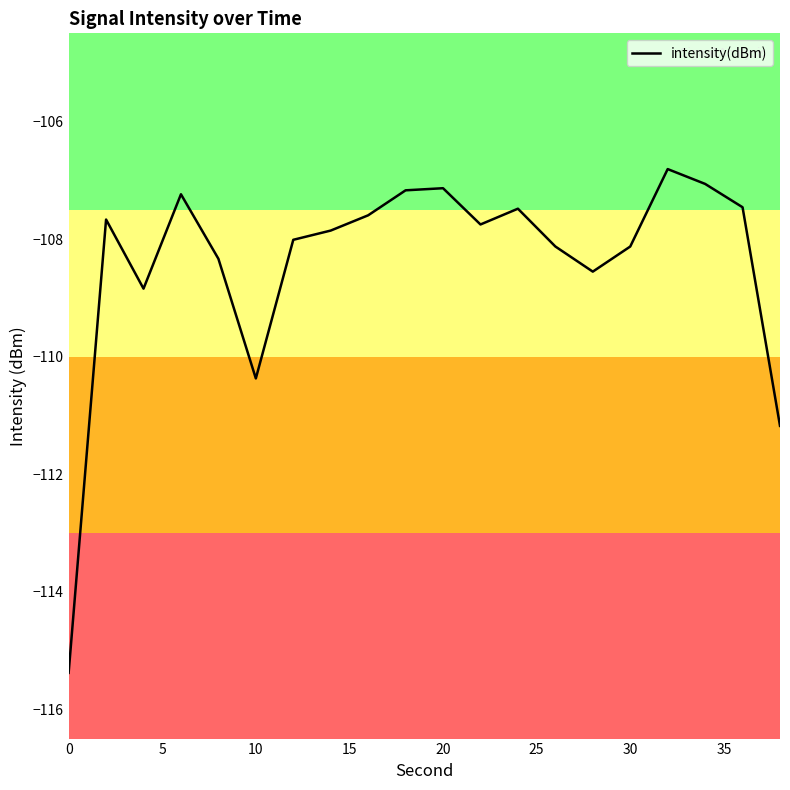

What is the maximum value shown in the chart?

-106.8